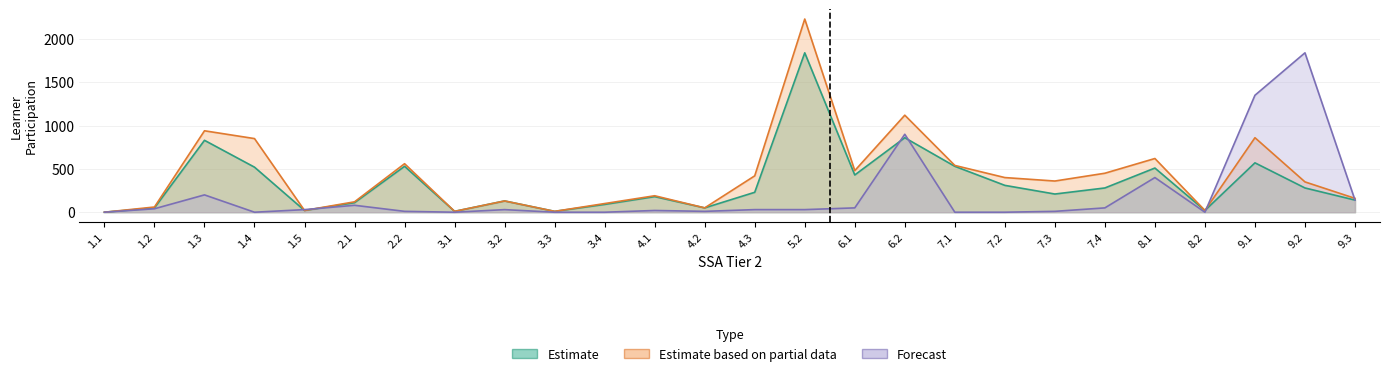

Is the value of aims_enrolments at 3.2 greater than the value of learner_participation at 7.4?

No